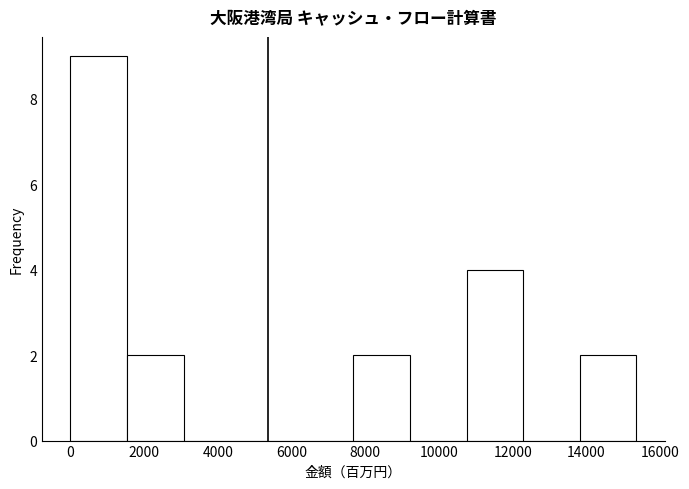

How tall is the bar that spans 1600 to 3000 on the x-axis? Neither the bar edges nor the heights are printed on the chart, so give them approximately, as read against the axes.

2